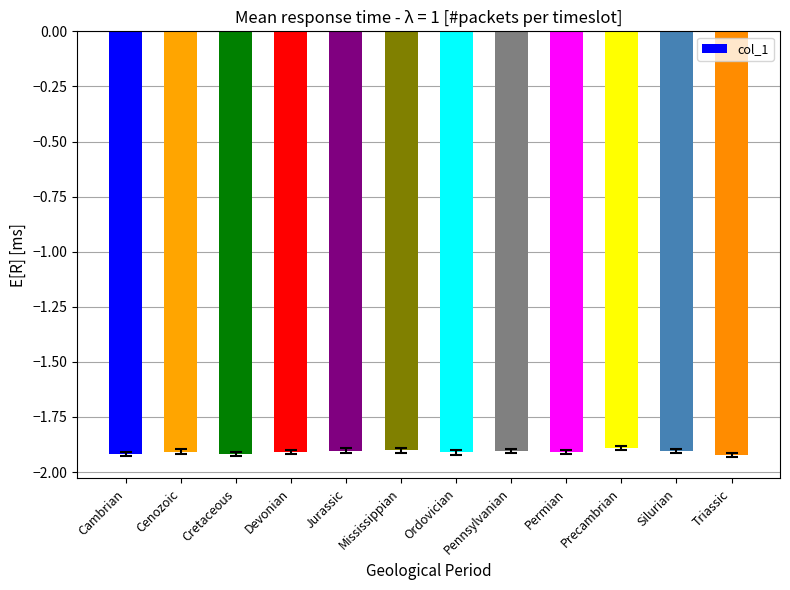

True or false: the data shows -1.9 at Devonian.

True